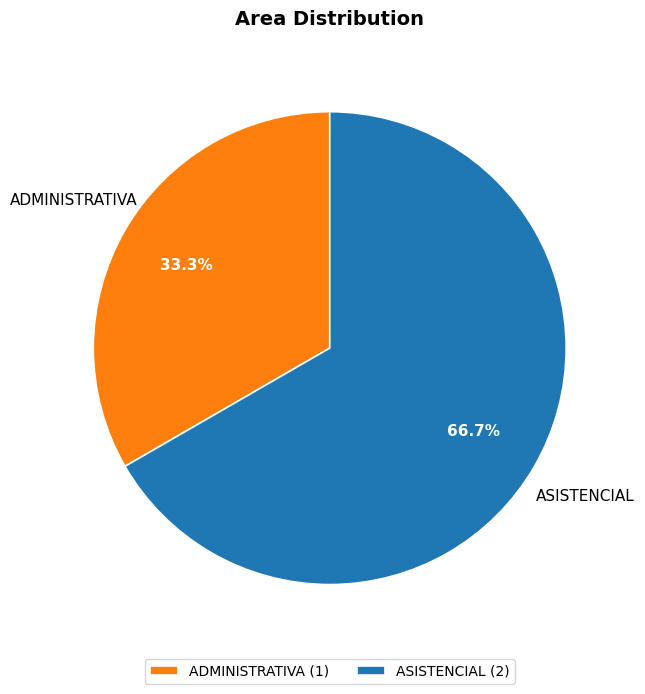

What percentage is NOT represented by ASISTENCIAL?

33.3%